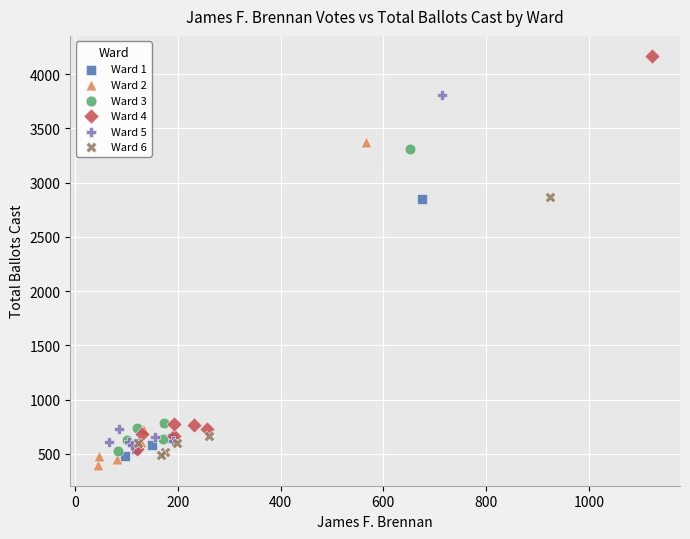

Which series has the widest spread of Y values?

Ward 4